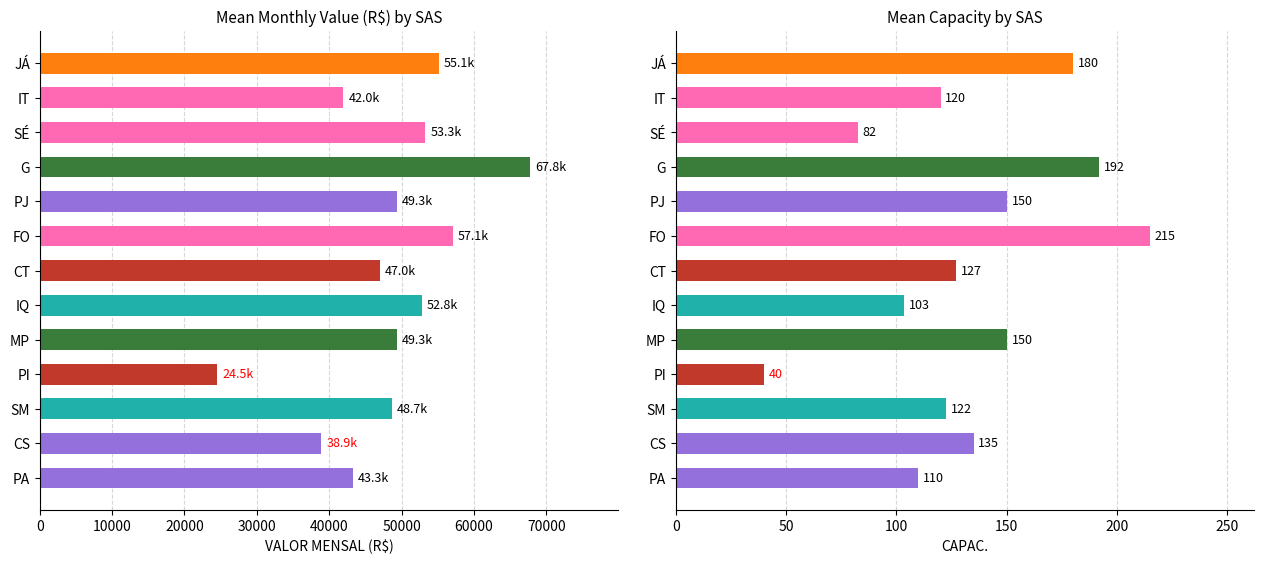

How many distinct data groups are displayed?

2